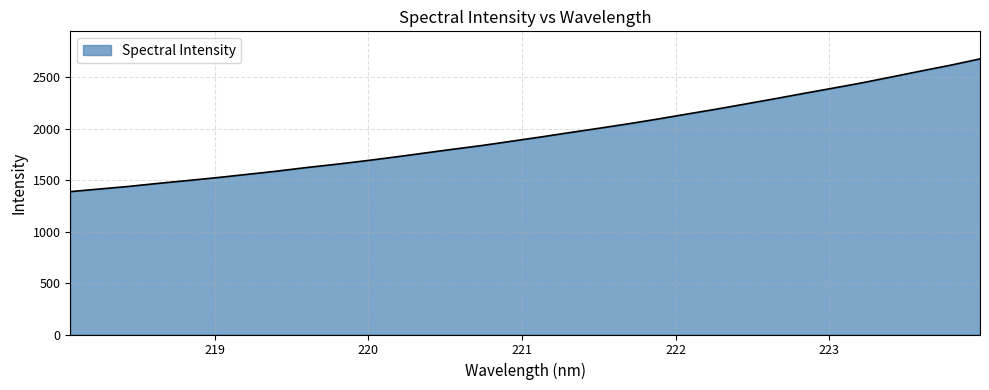

What is the greatest value displayed?

2676.9